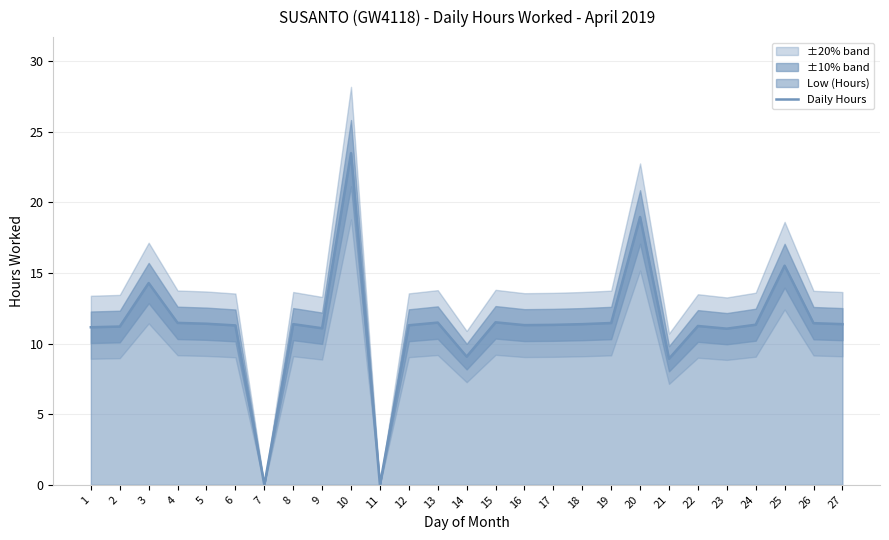

Read the value at 2.

11.2